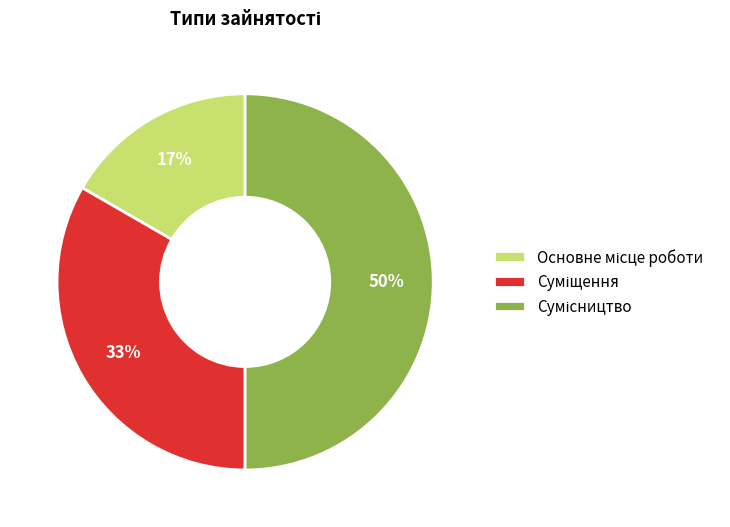

To the nearest percent, what is the average slice percentage?

33%